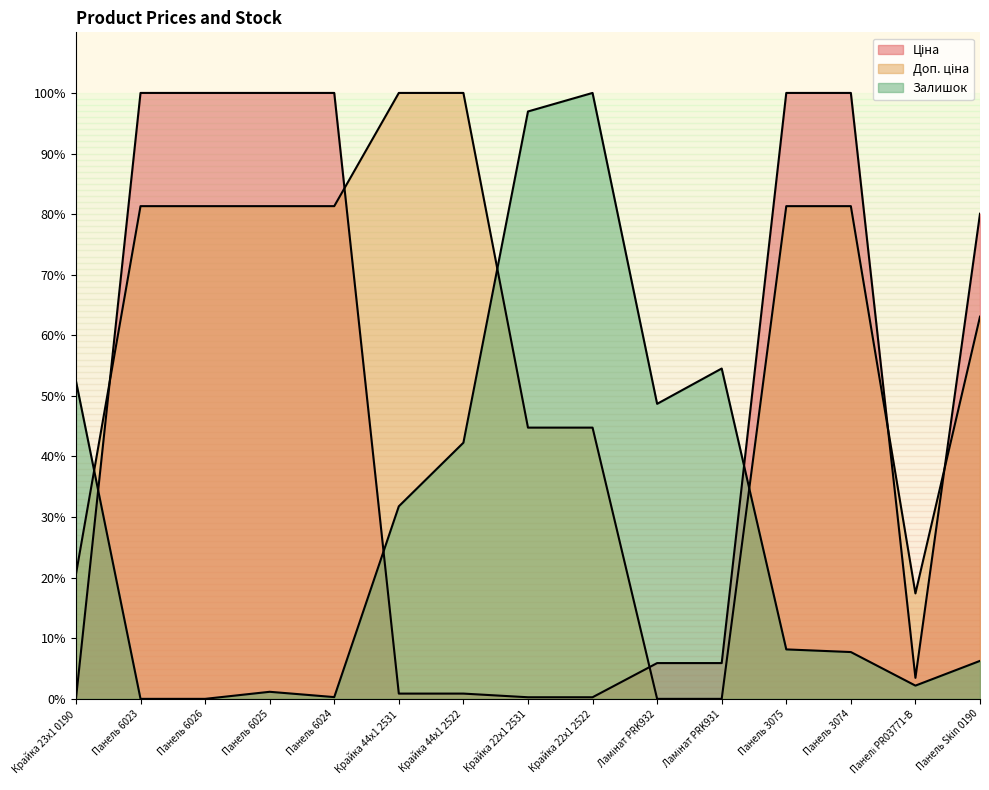

Where is Доп. ціна nearest to the value 49?

Крайка 22x1 2531